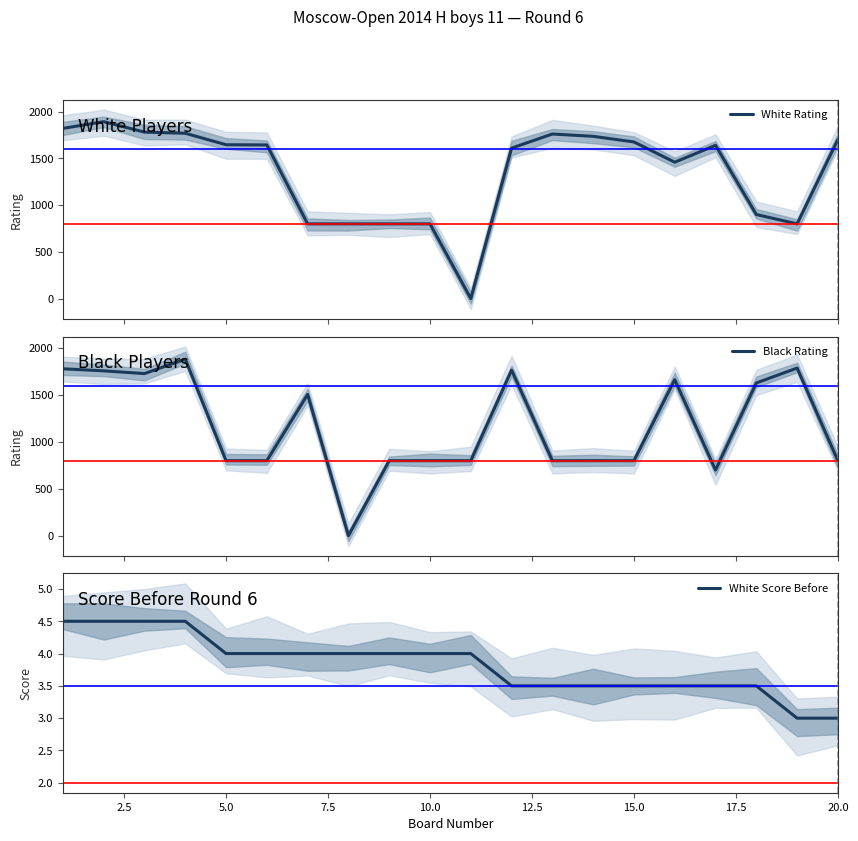

Which series has the largest total across all categories?

White Rating